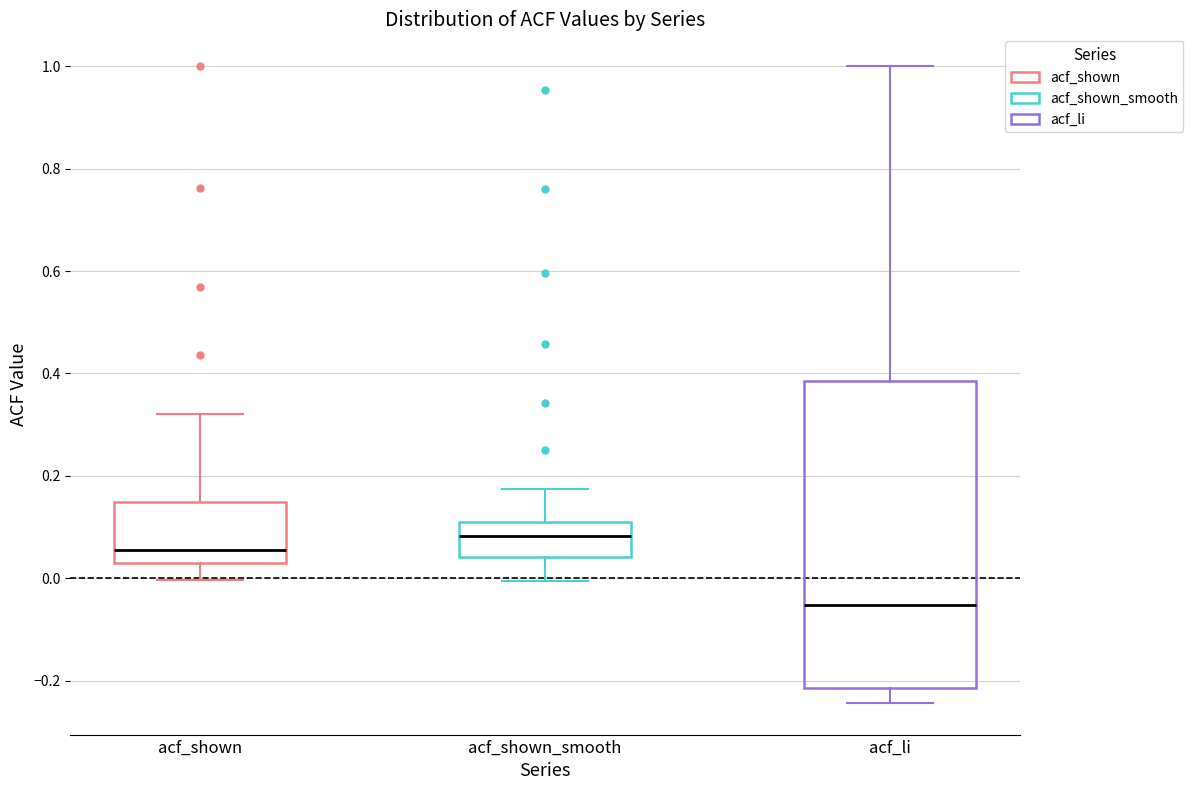

Reading left to right, transcribe this box plot: for each box, give where its median line is, the range the box spans, and where its two whiskers end, as read against the y-axis. The values are not printed on the chart, so give them approximately, as read against the axis.

acf_shown: median 0.06, box 0.02 to 0.14, whiskers 0.00 to 0.32
acf_shown_smooth: median 0.08, box 0.04 to 0.12, whiskers 0.00 to 0.18
acf_li: median -0.06, box -0.22 to 0.38, whiskers -0.24 to 1.00